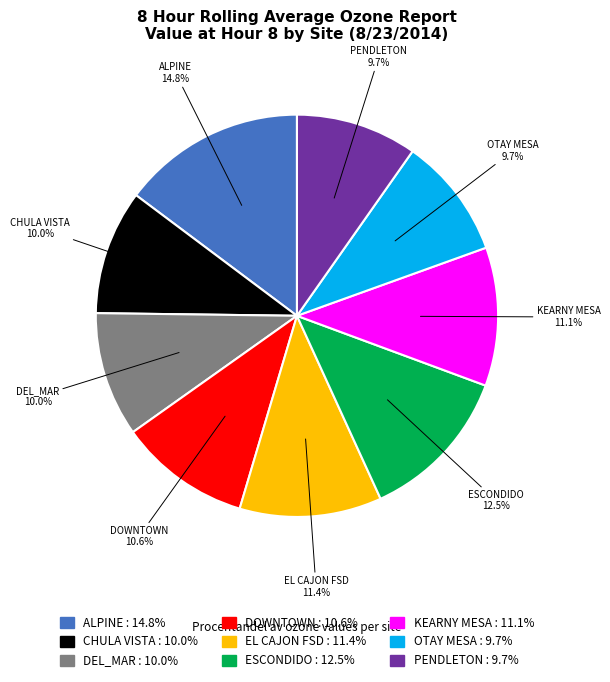

To the nearest percent, what is the combined percentage of KEARNY MESA and DEL_MAR?

21%